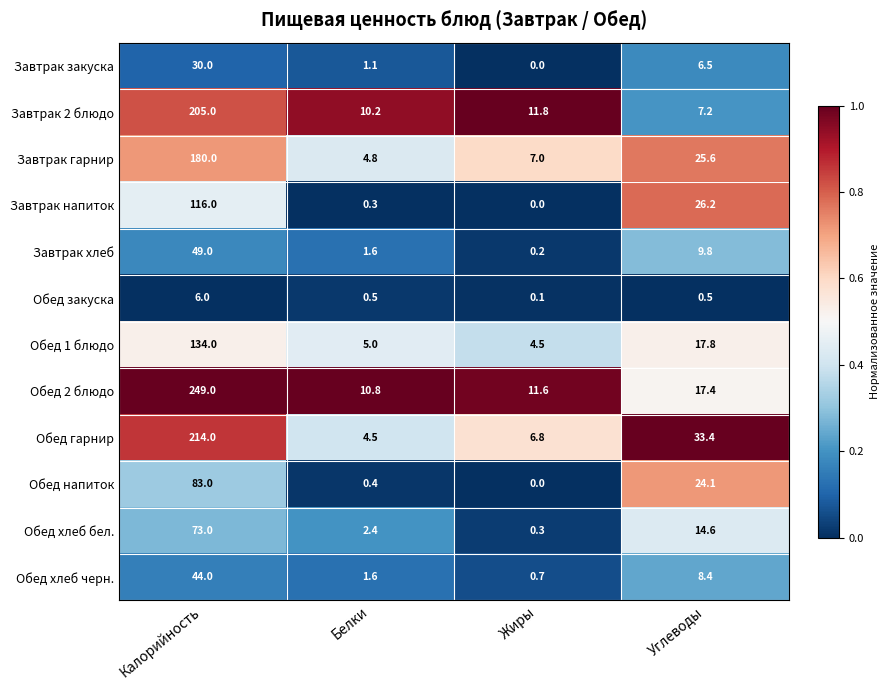

What is the average value of the Обед 1 блюдо series?

40.3